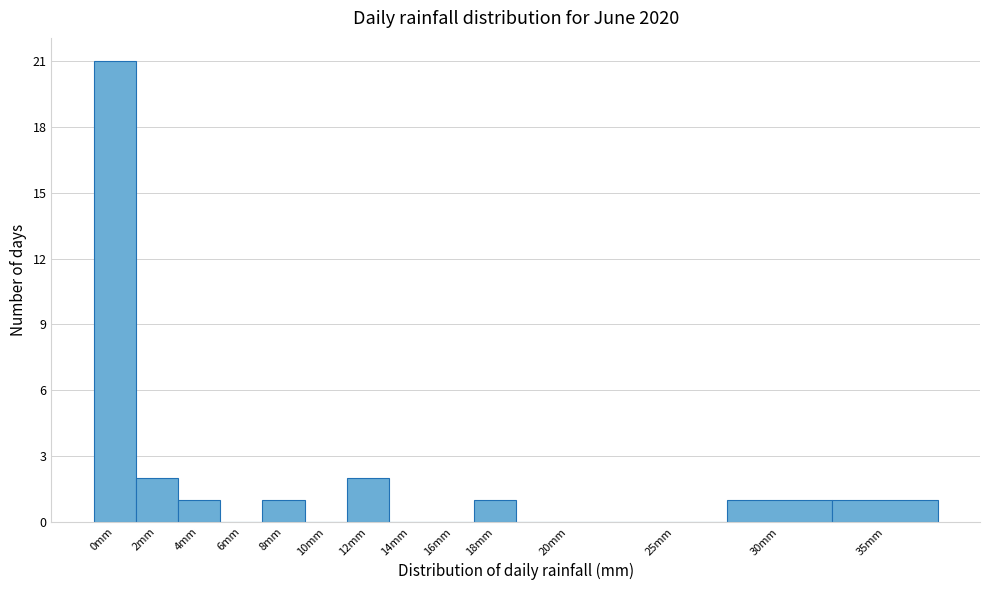

Reading right to left, transcribe all the data shown in this chart.

35mm=1	30mm=1	25mm=0	20mm=0	18mm=1	16mm=0	14mm=0	12mm=2	10mm=0	8mm=1	6mm=0	4mm=1	2mm=2	0mm=21